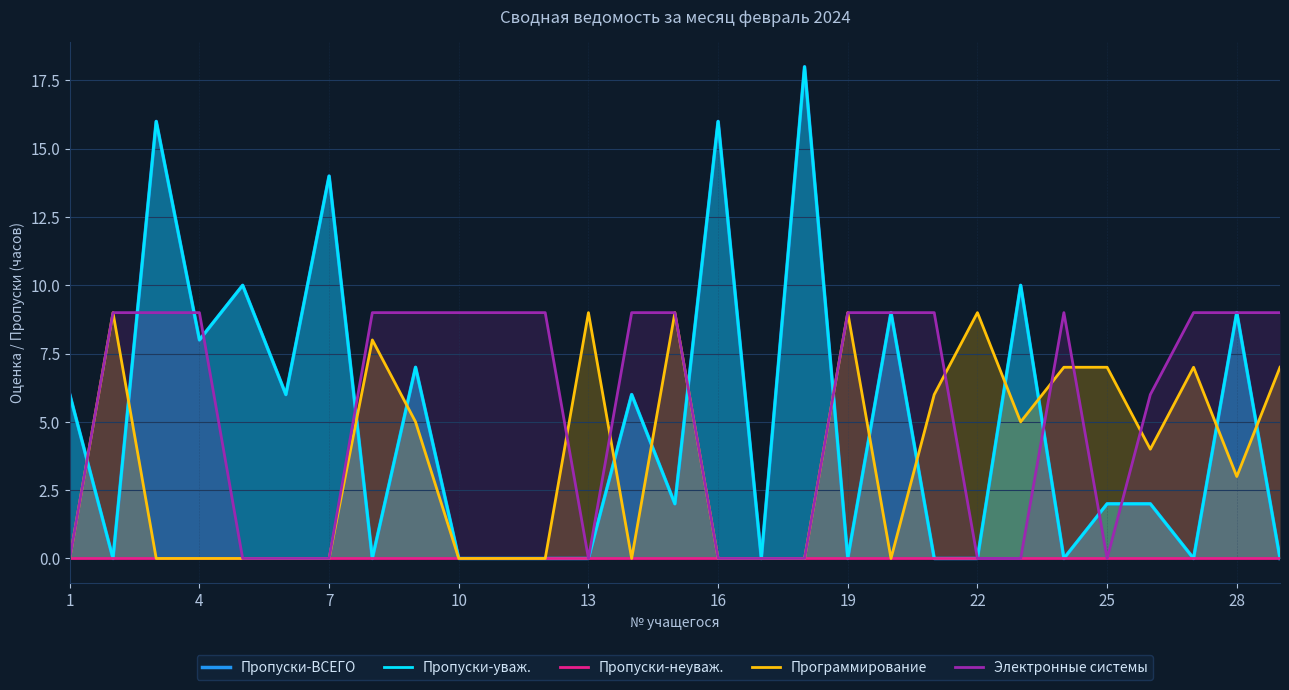

How many categories are shown in the chart?

29